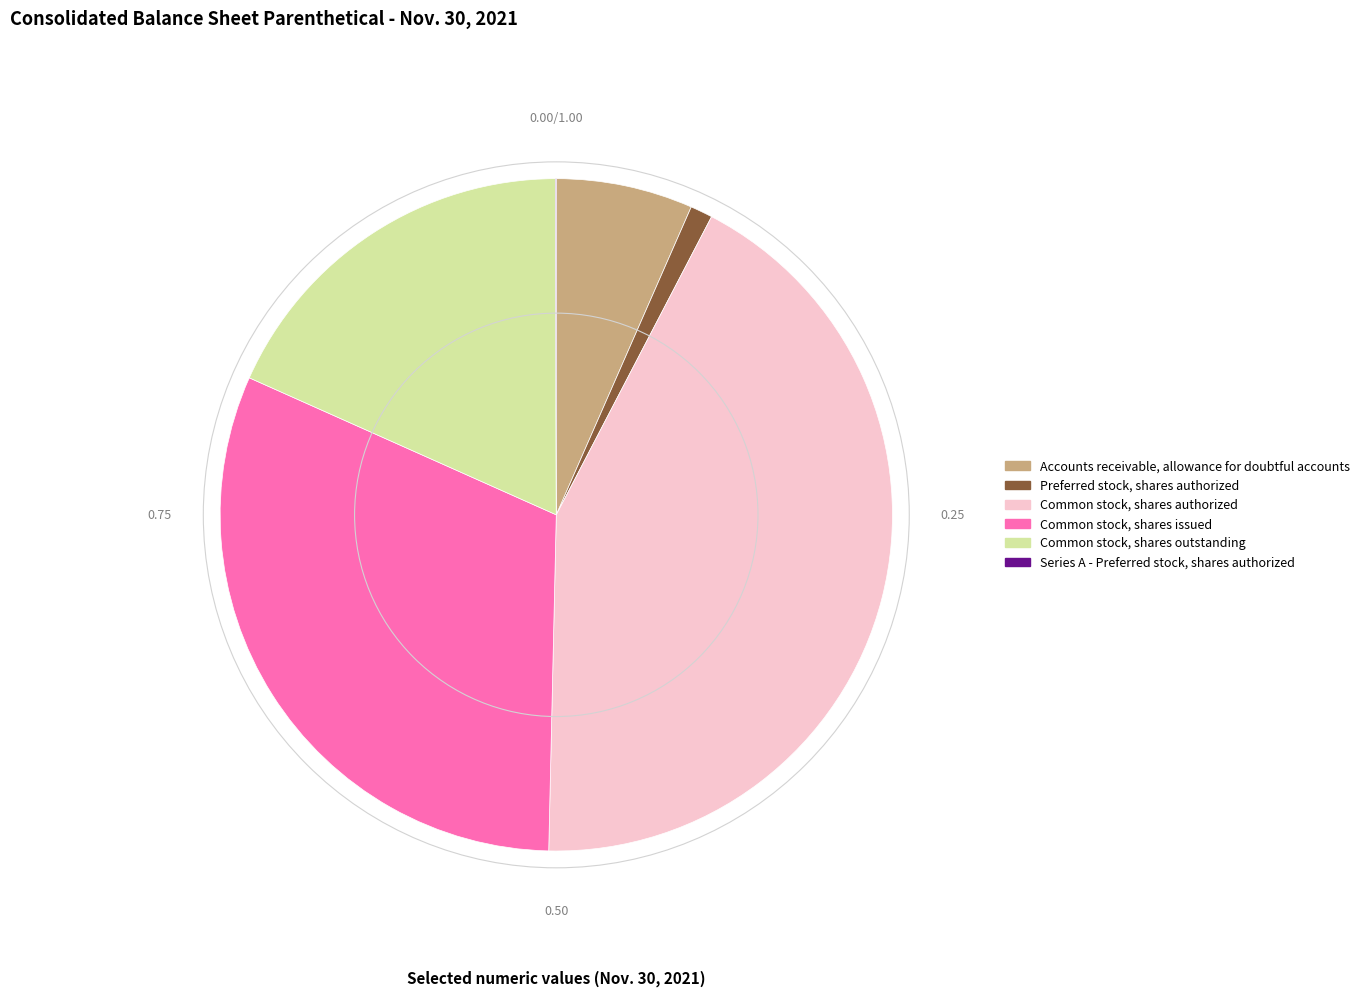

Which category has the biggest portion of the pie?

Common stock, shares authorized